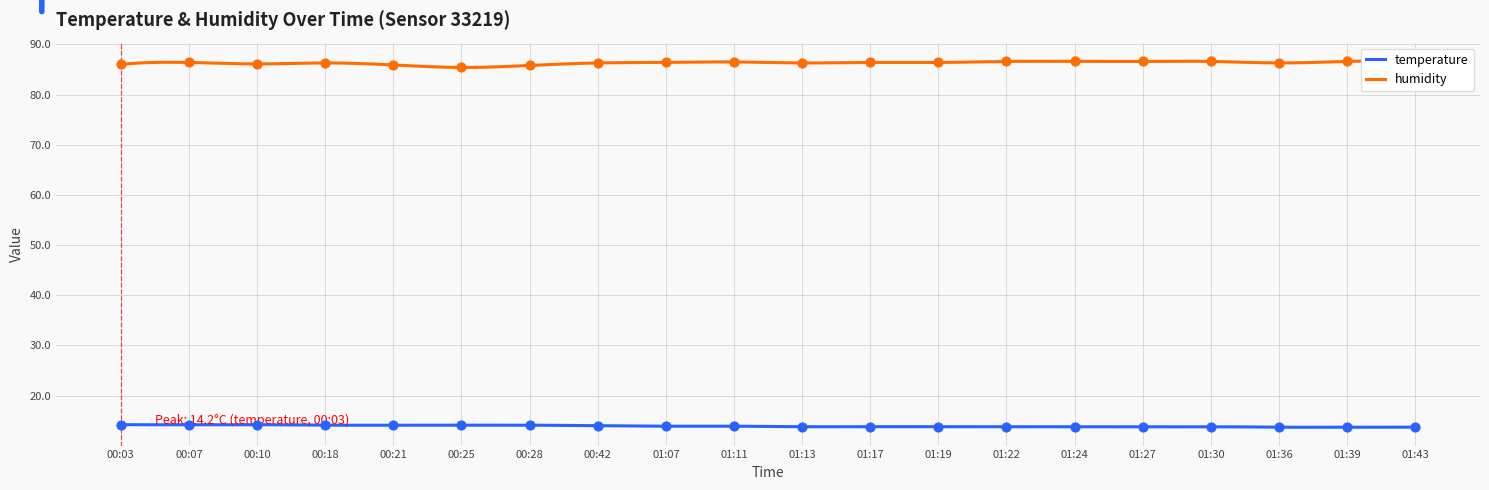

Which series has the widest spread of Y values?

humidity